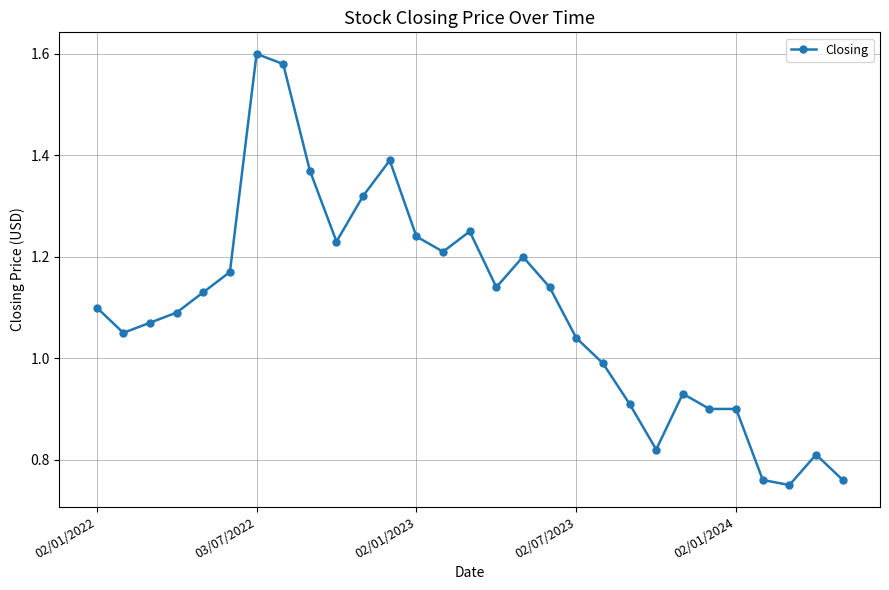

What is the sum of all values?

31.9